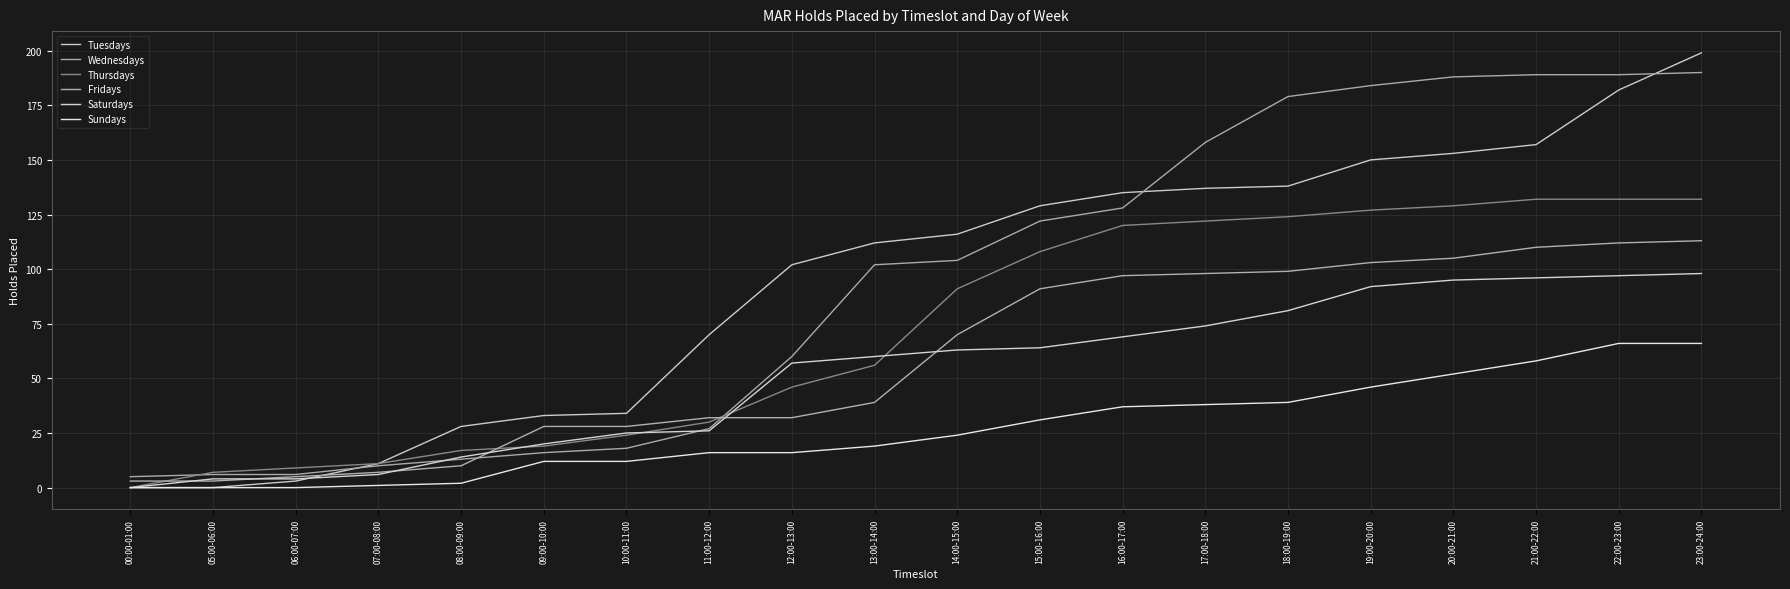

Rank the series by their maximum value, from lowest to highest.

Sundays, Saturdays, Fridays, Thursdays, Wednesdays, Tuesdays